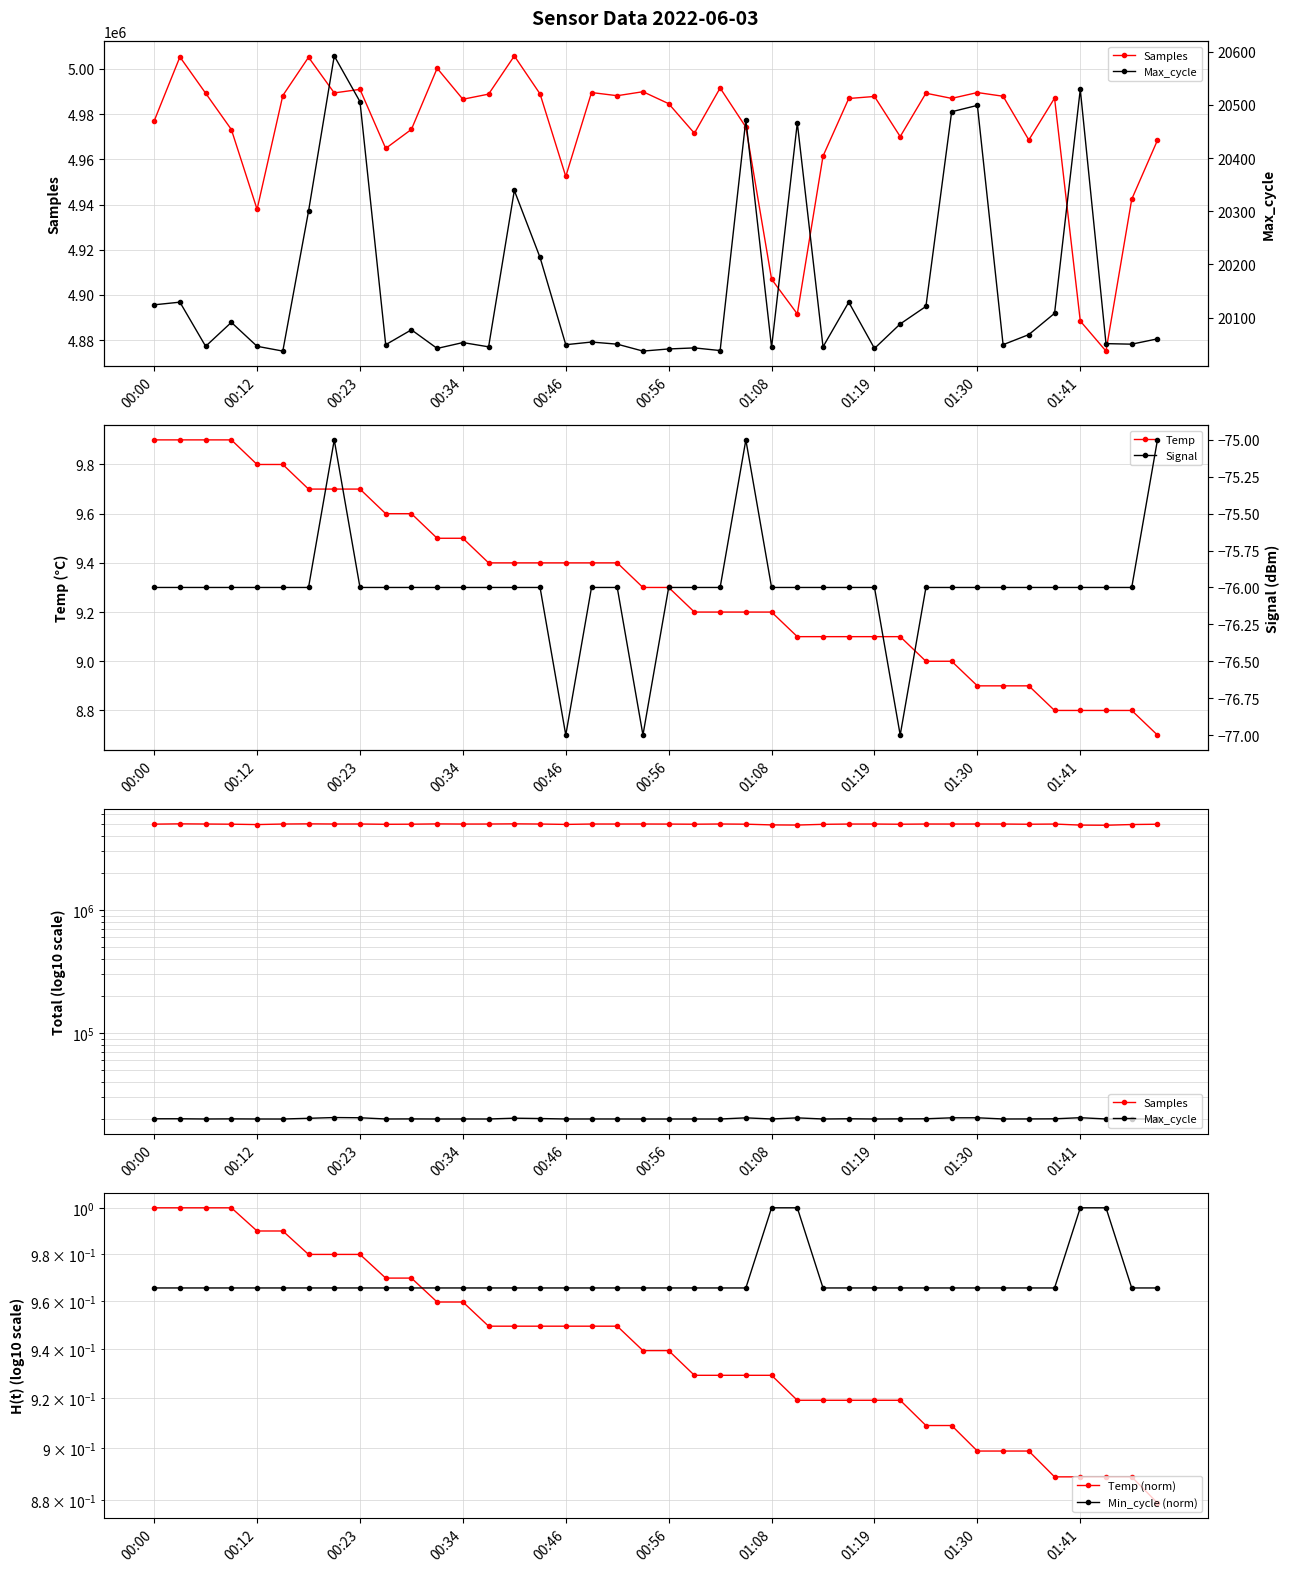

Which series has the widest spread of values?

Samples